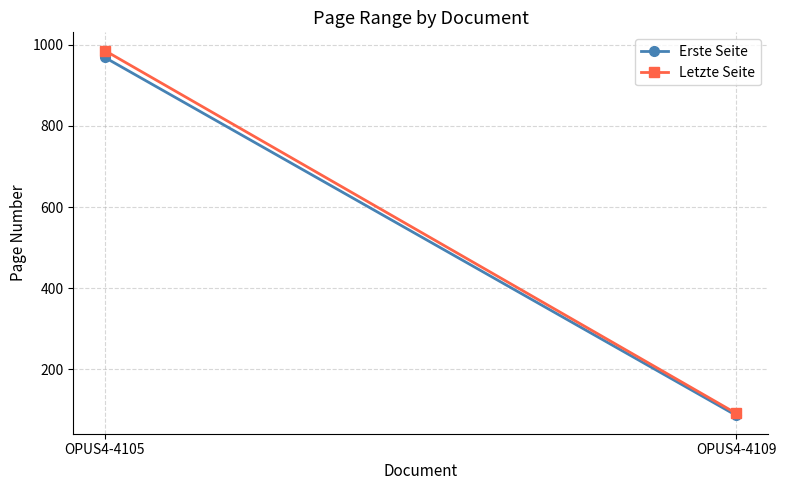

What value does the Letzte Seite series have at OPUS4-4109?

91